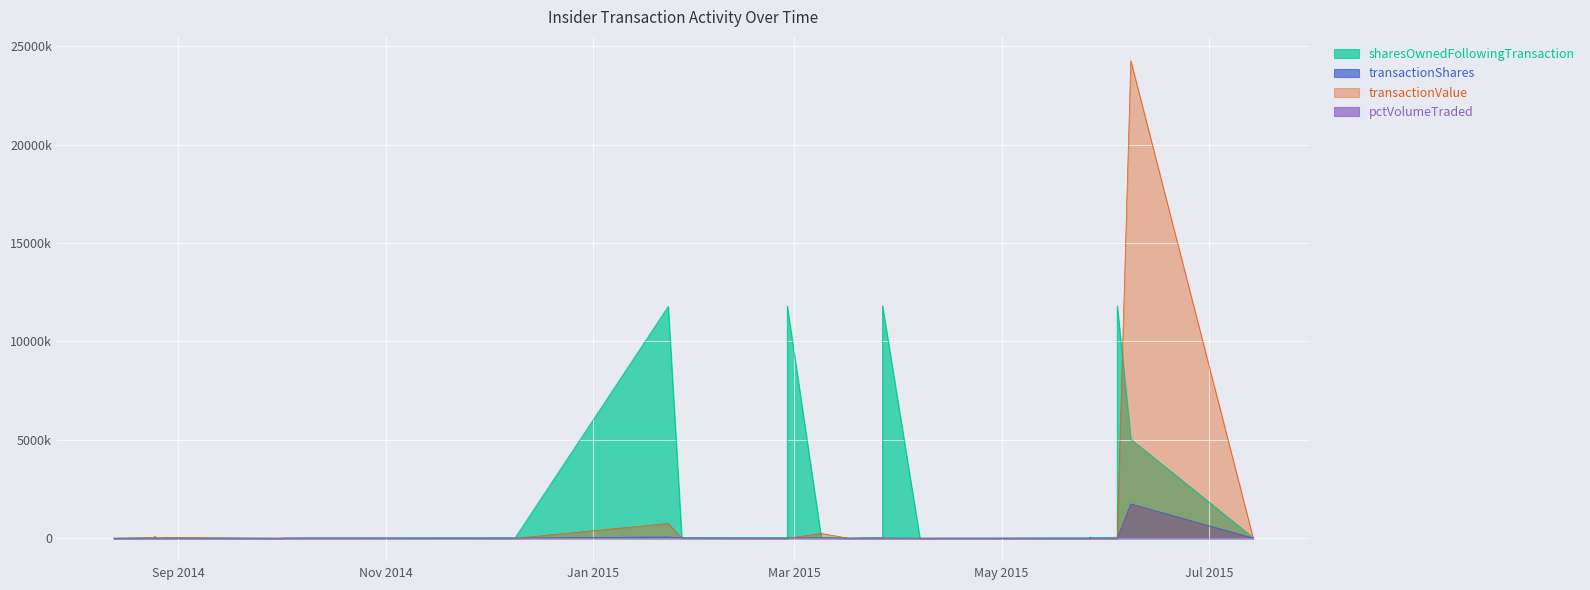

How many lines are shown in the chart?

4